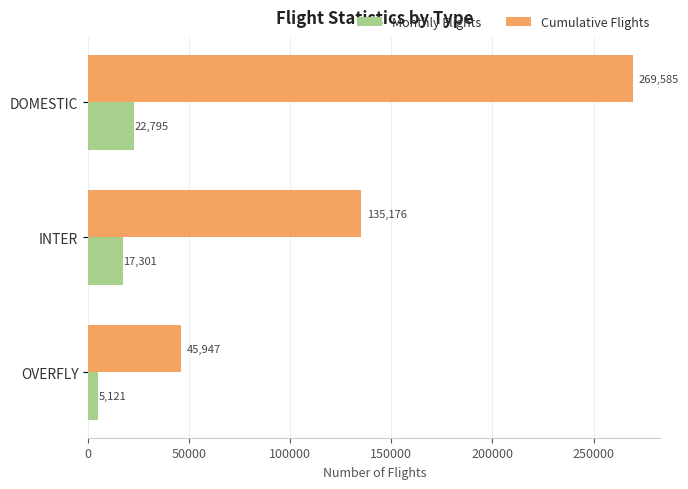

What is the difference between the Monthly Flights values at INTER and OVERFLY?

12180